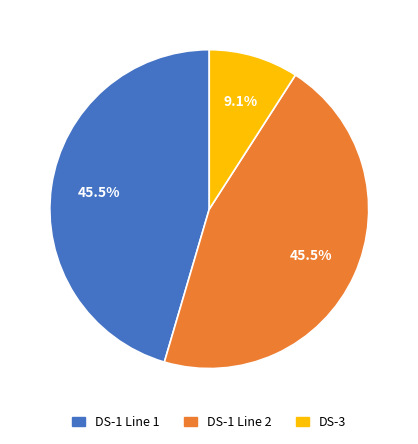

Is DS-3 the majority of the pie?

No